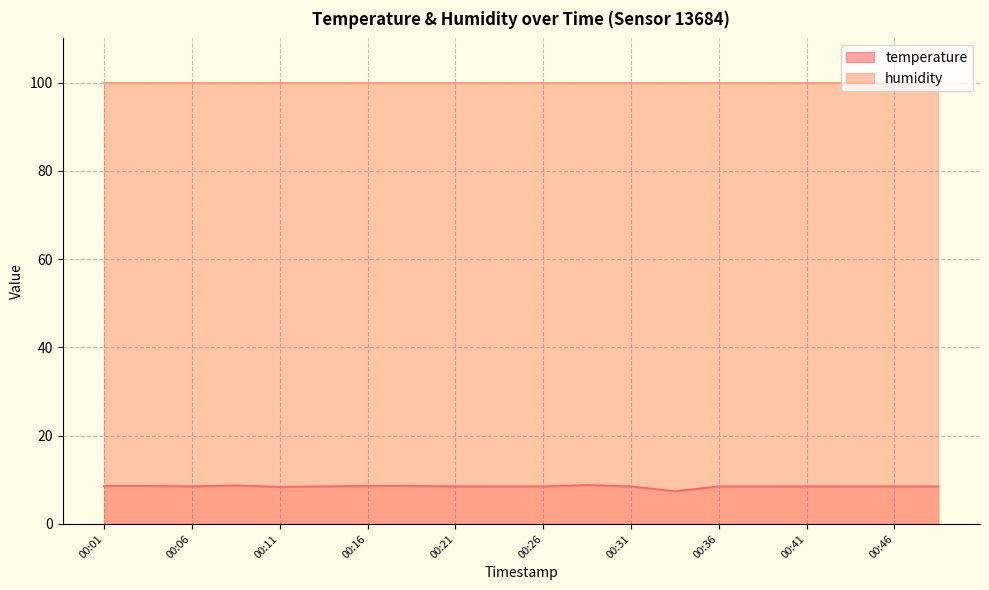

Does the chart display data point markers on the line(s)?

No